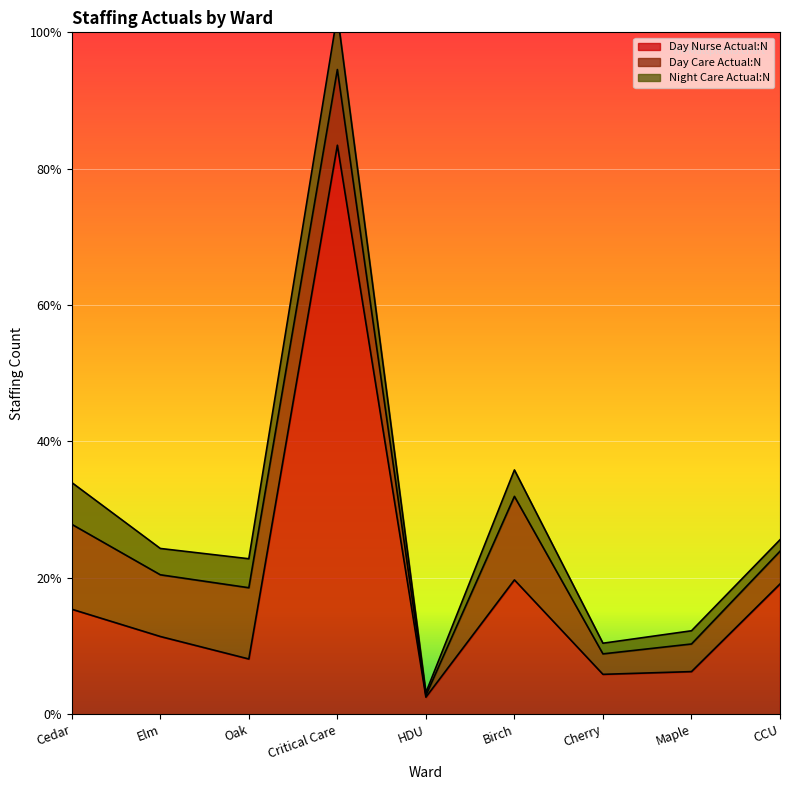

True or false: Day Care Actual:N has more than 2 points higher than both neighbors.

False